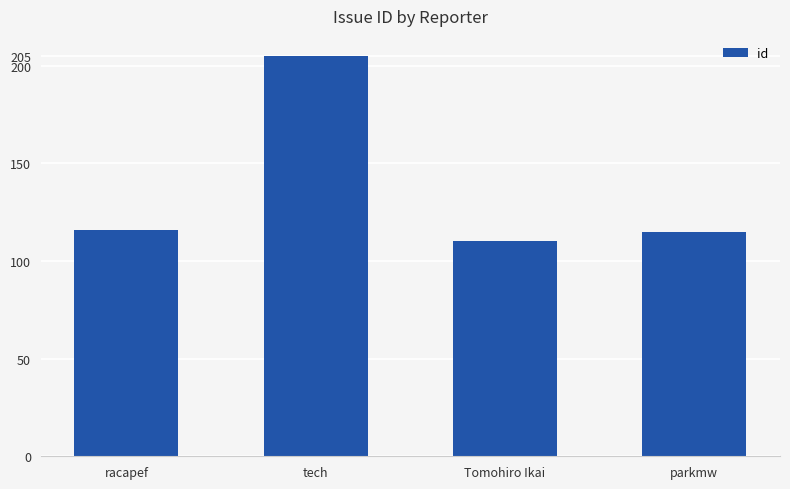

Read the value at tech.

205